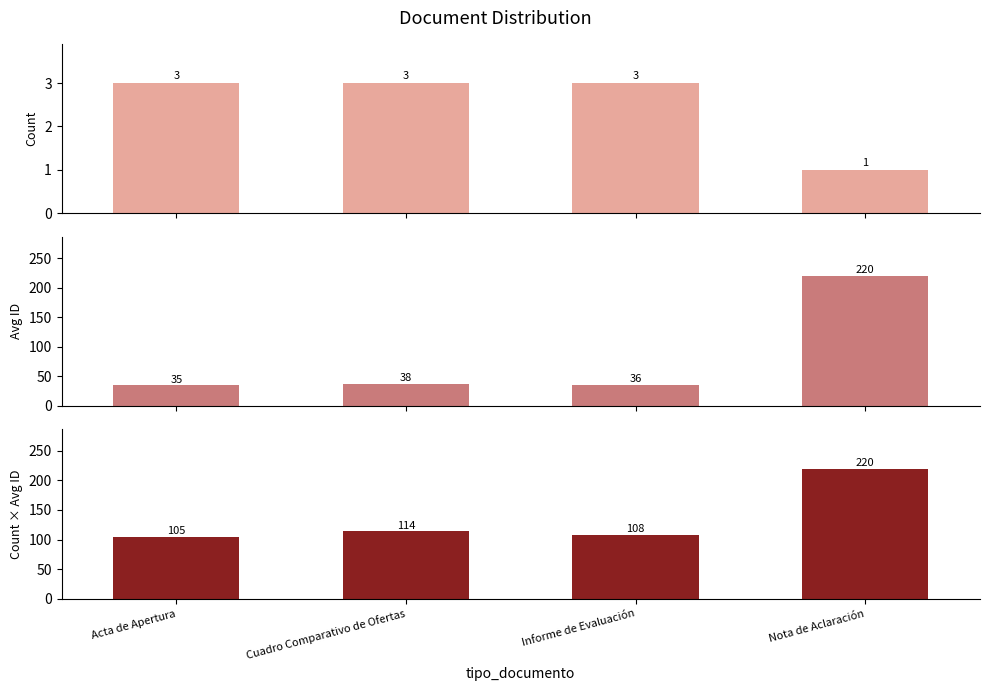

At which category is the sum across all series the highest?

Nota de Aclaración